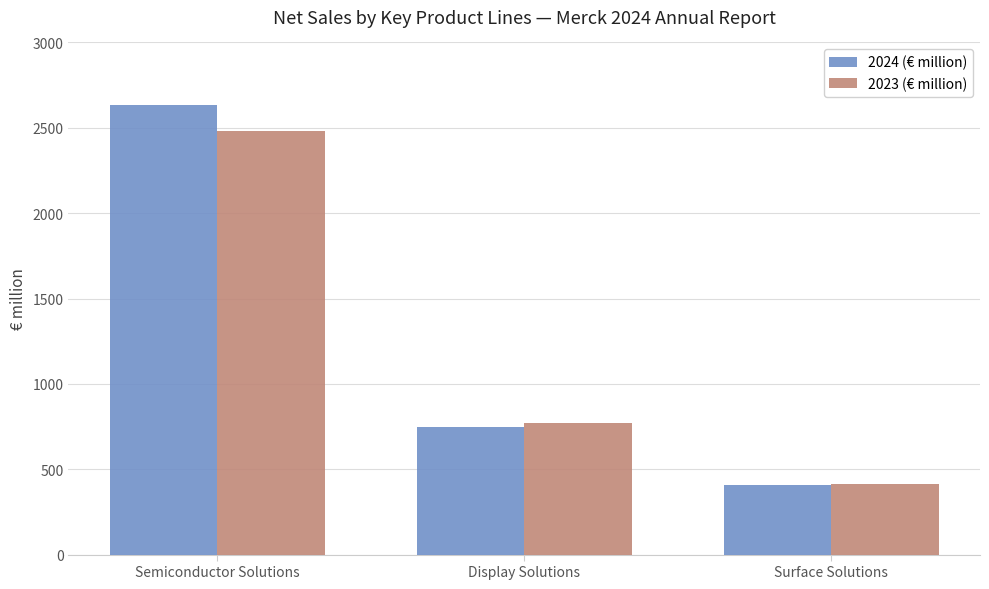

How many data points in 2024 (€ million) are less than 748?

1